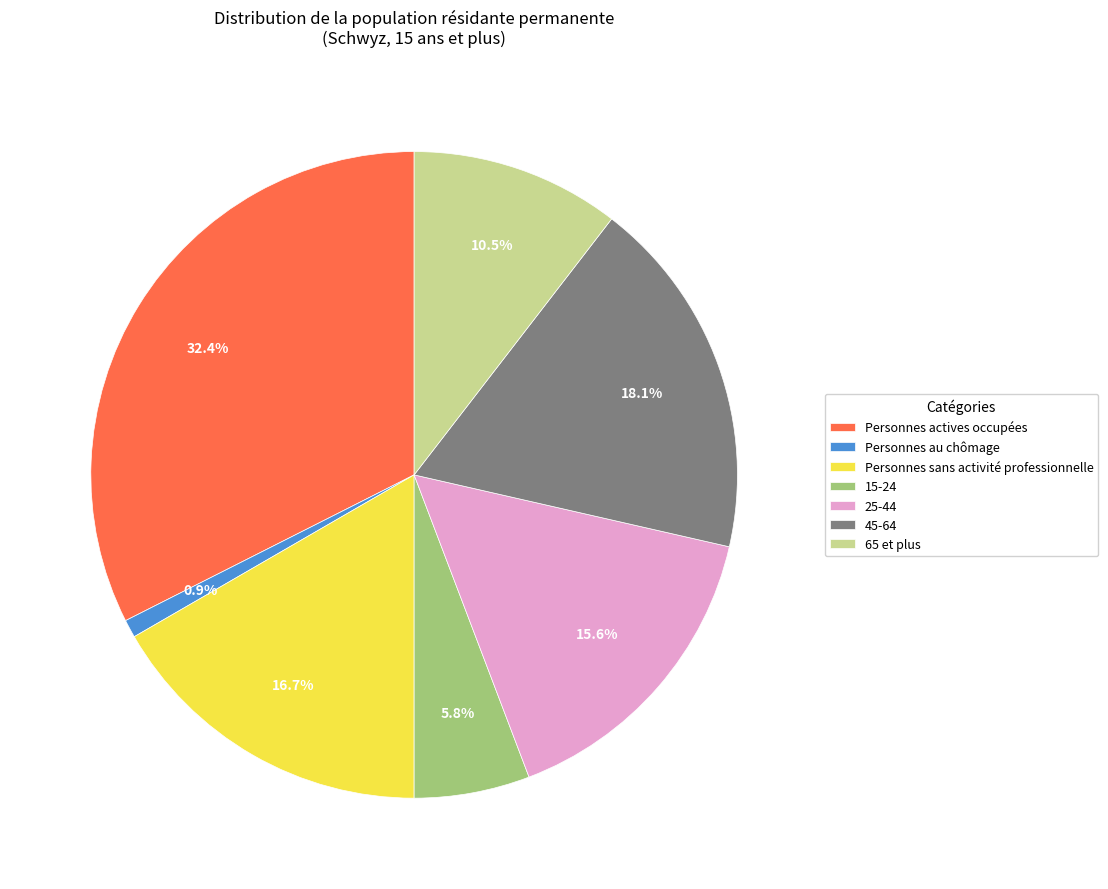

Which has a higher value, 65 et plus or Personnes actives occupées?

Personnes actives occupées